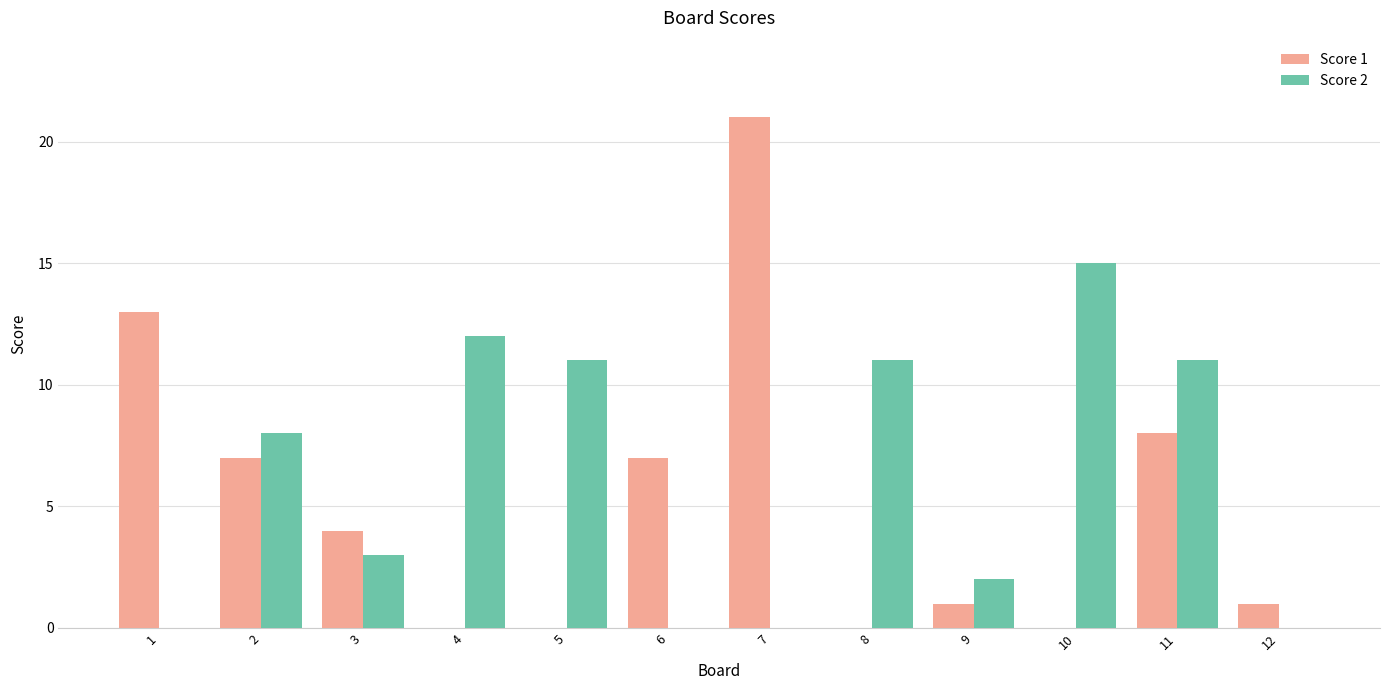

What is the difference between the Score 1 values at 12 and 8?

1